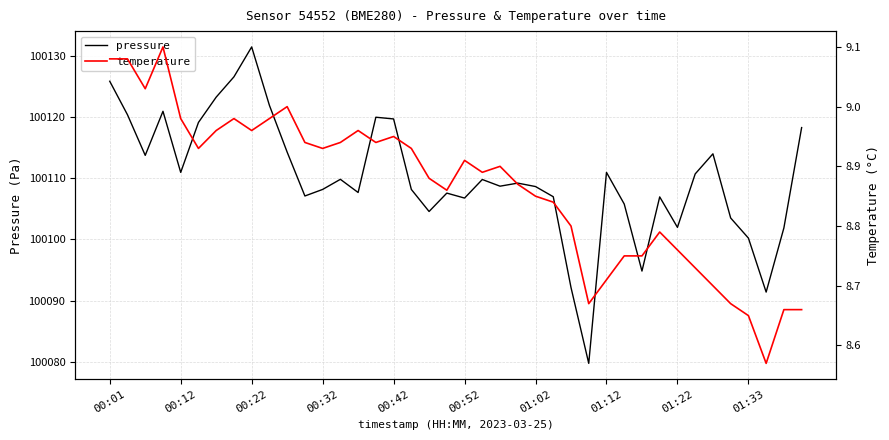

What is the maximum value for temperature?

9.1